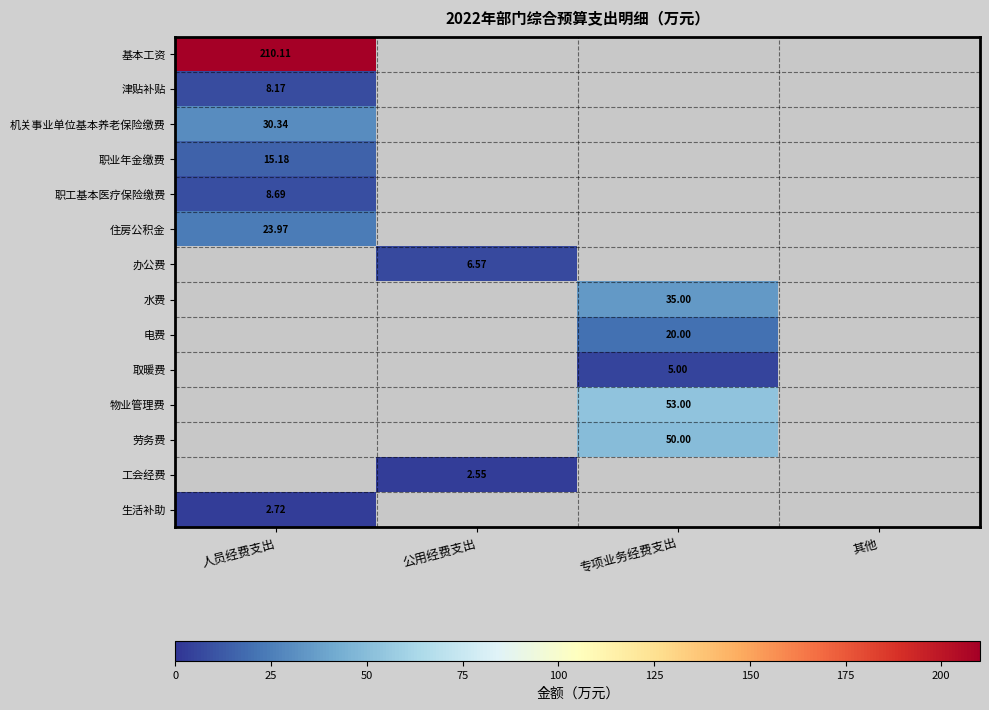

Count the number of data series in this chart.

14